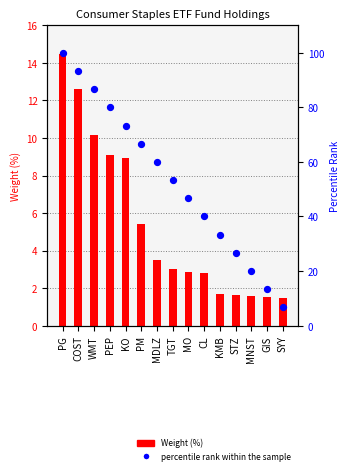

Which has a higher value, TGT or PEP?

PEP